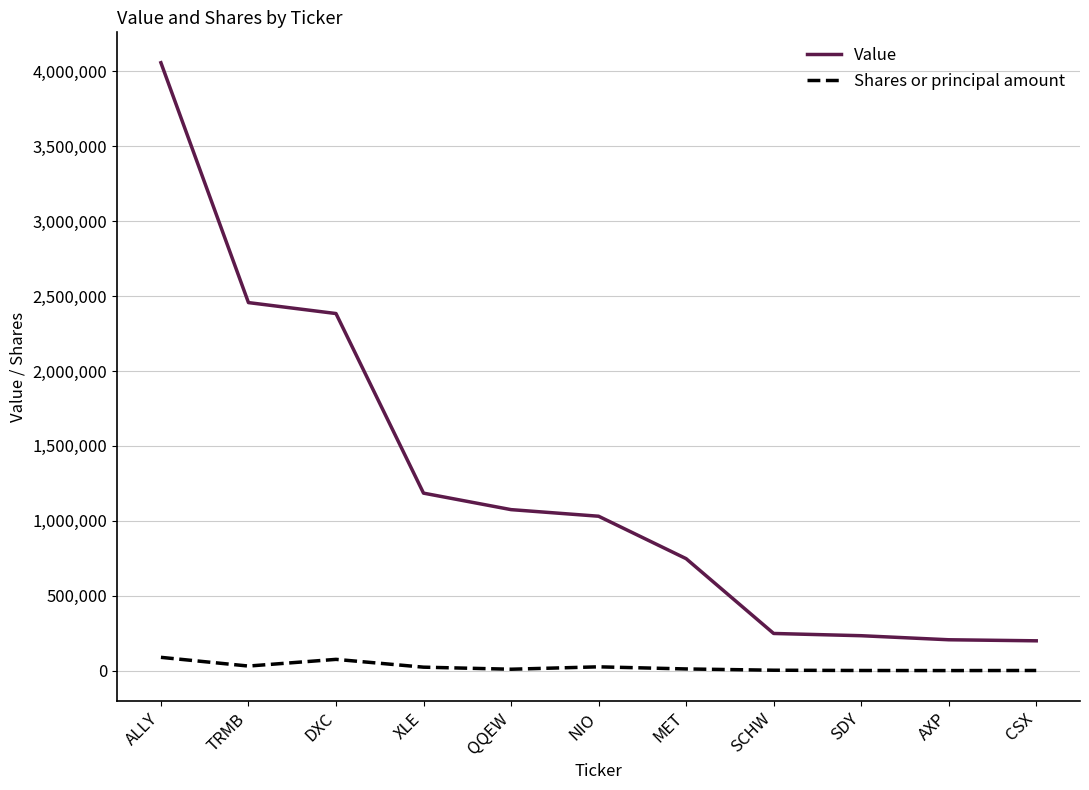

Between TRMB and XLE, which series saw the biggest shift?

Value